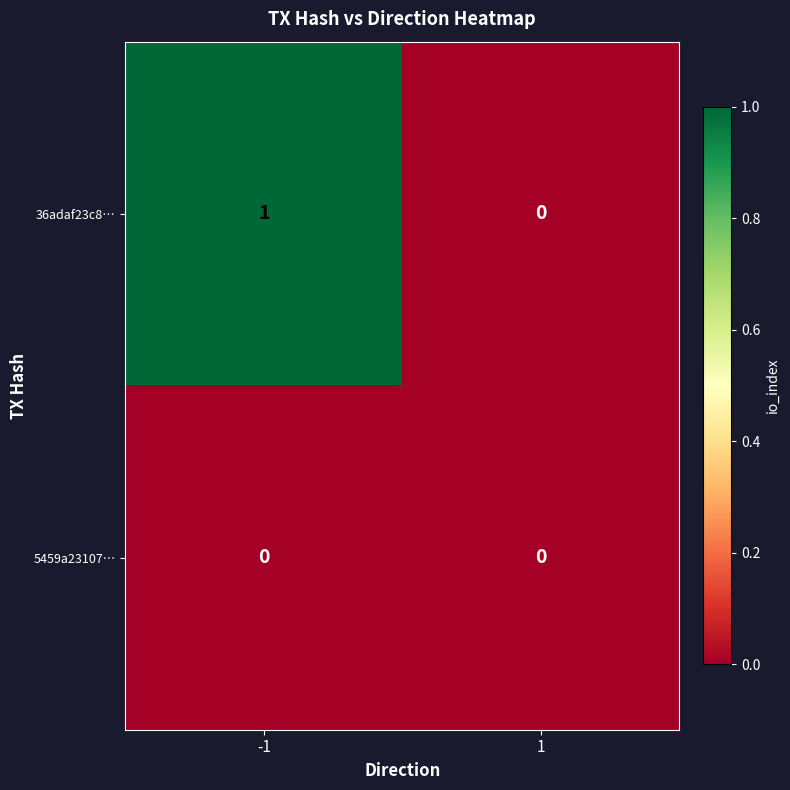

Rank the series by their maximum value, from lowest to highest.

5459a23107…, 36adaf23c8…